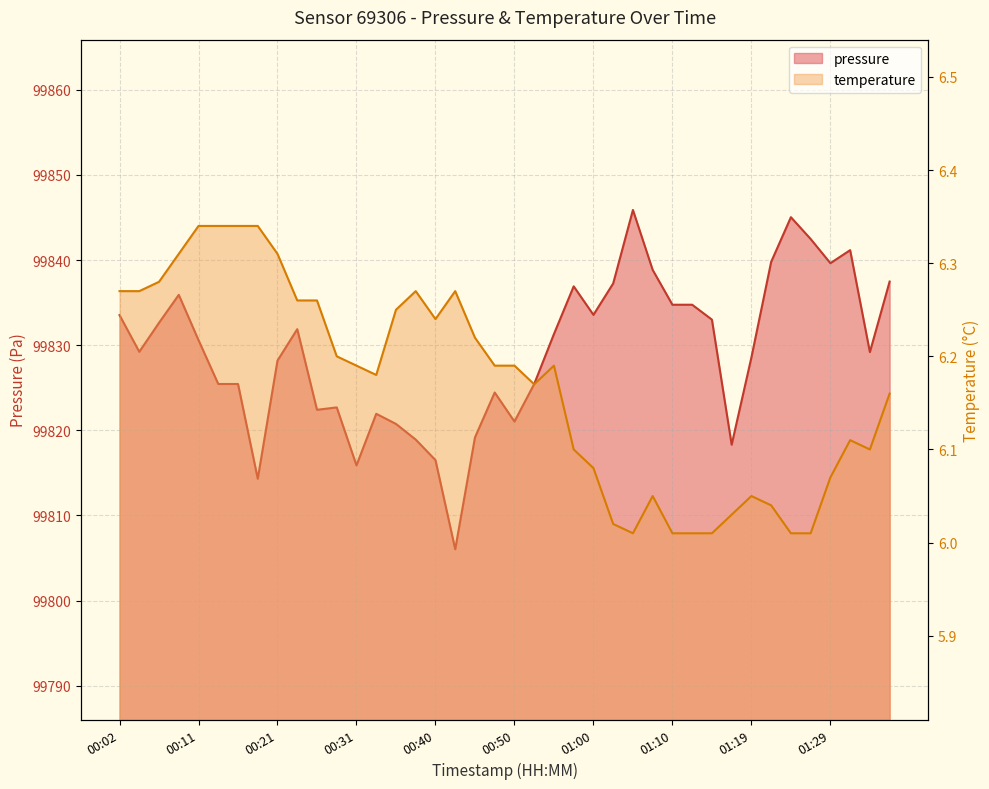

How many lines are shown in the chart?

2